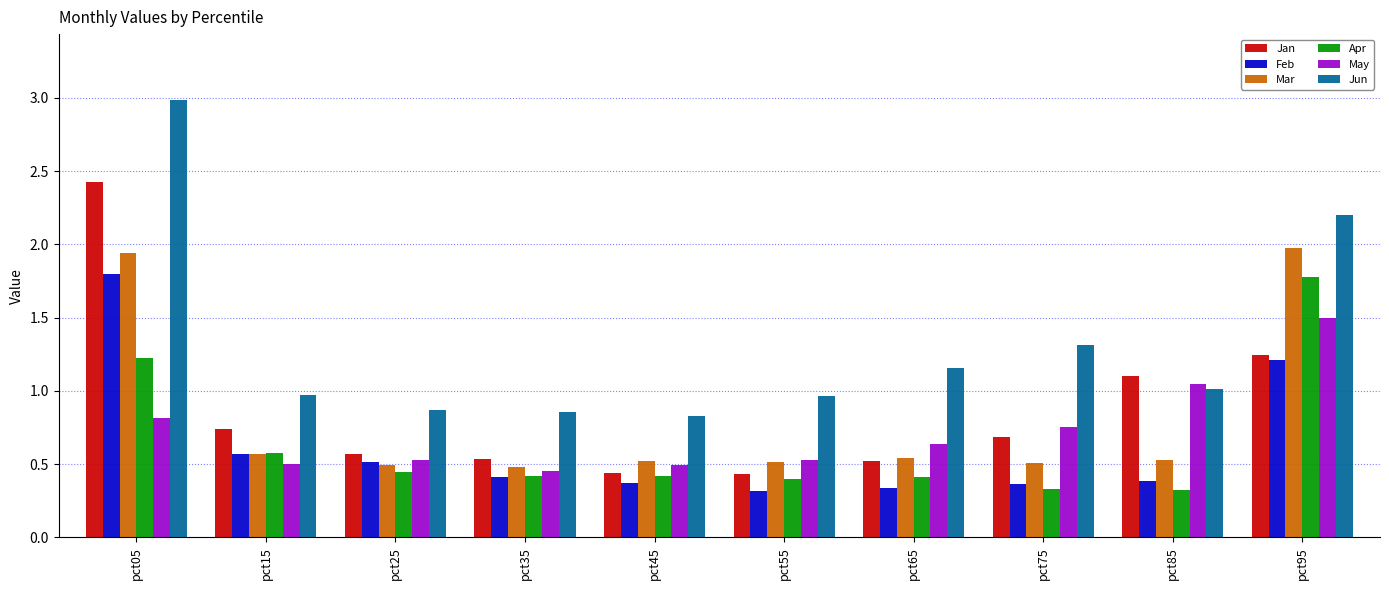

What is the difference between the maximum and minimum values in the Jan series?

2.0